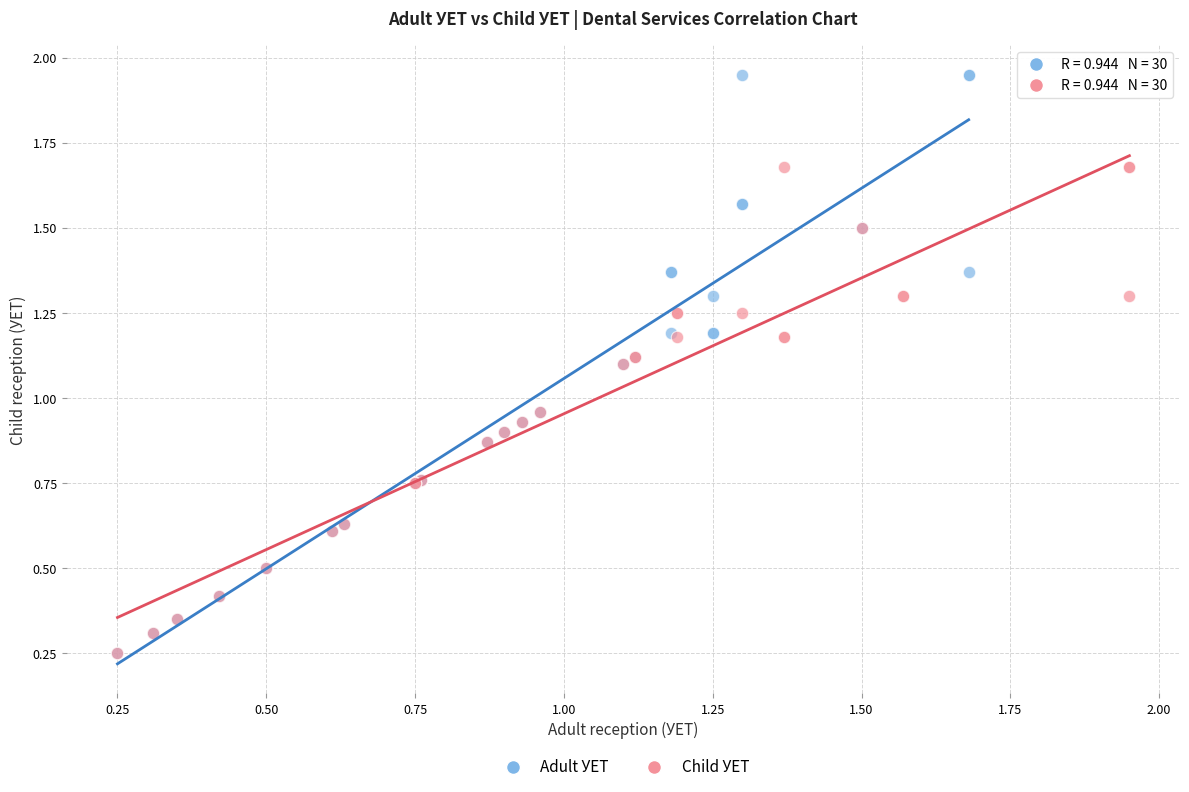

Which series contains the highest Y value?

Adult УЕТ